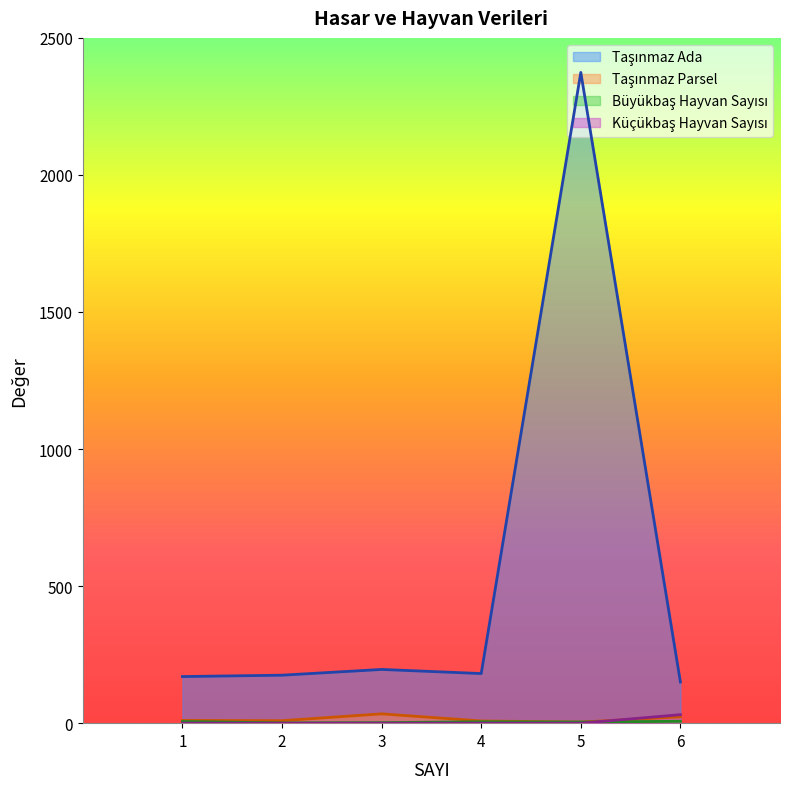

Reading left to right, list all the values displayed in this chart.

Taşınmaz Ada: 1=170	2=175	3=196	4=181	5=2374	6=150
Taşınmaz Parsel: 1=10	2=9	3=34	4=8	5=4	6=23
Büyükbaş Hayvan Sayısı: 1=6	2=1	3=2	4=5	5=4	6=7
Küçükbaş Hayvan Sayısı: 1=0	2=0	3=0	4=0	5=0	6=31